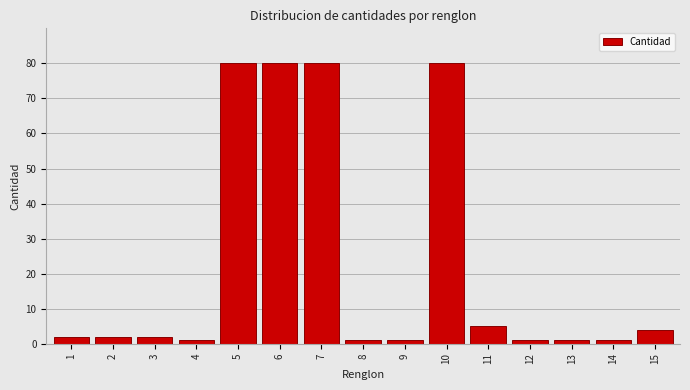

Reading left to right, what are all the values shown in this chart?

2	2	2	1	80	80	80	1	1	80	5	1	1	1	4